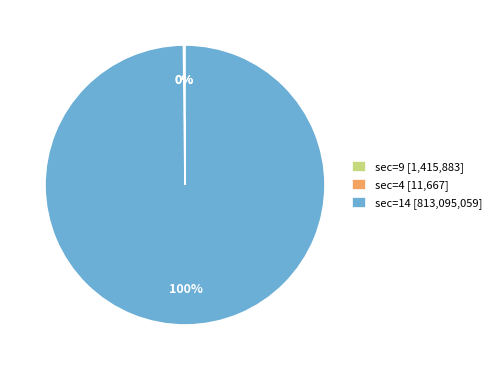

To the nearest percent, what percentage of the pie is sec=14 [813,095,059]?

100%